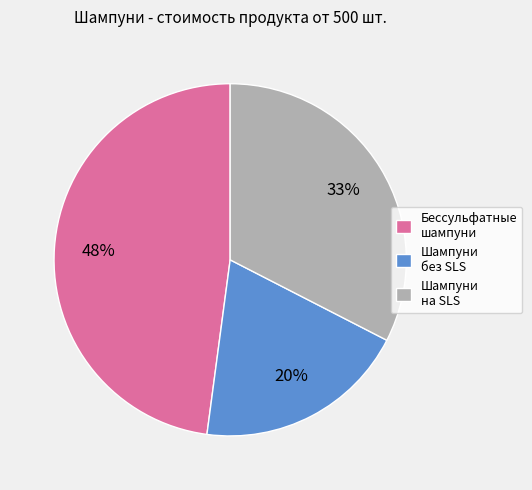

To the nearest percent, what portion does Шампуни на SLS represent?

33%